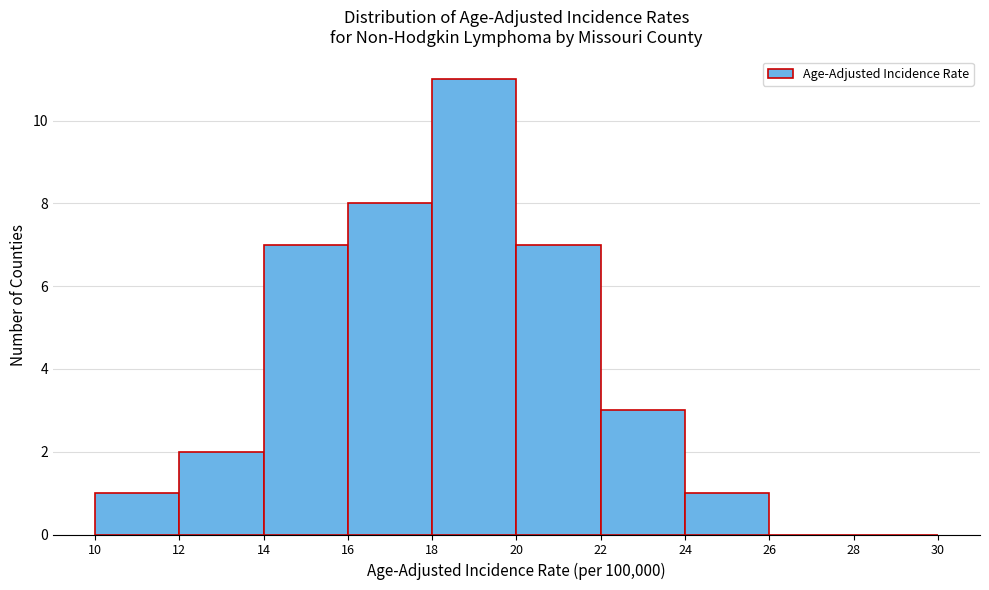

Which range on the x-axis has the tallest bar?

18 to 20